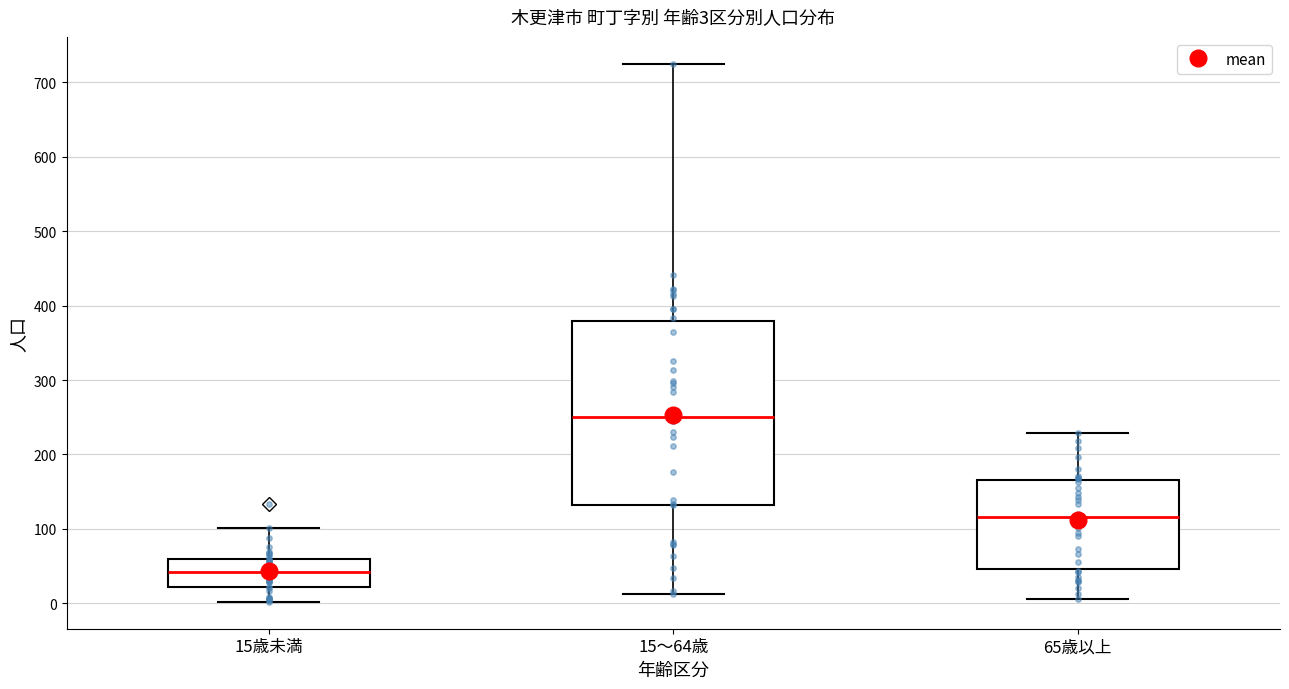

Which box is the tallest, from its lower edge to its upper edge?

15～64歳